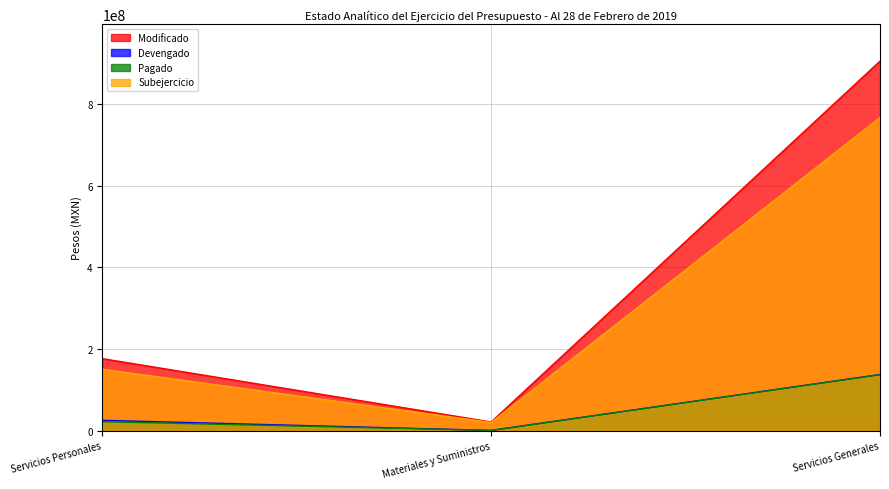

Which category has the lowest value in the Pagado series?

Materiales y Suministros